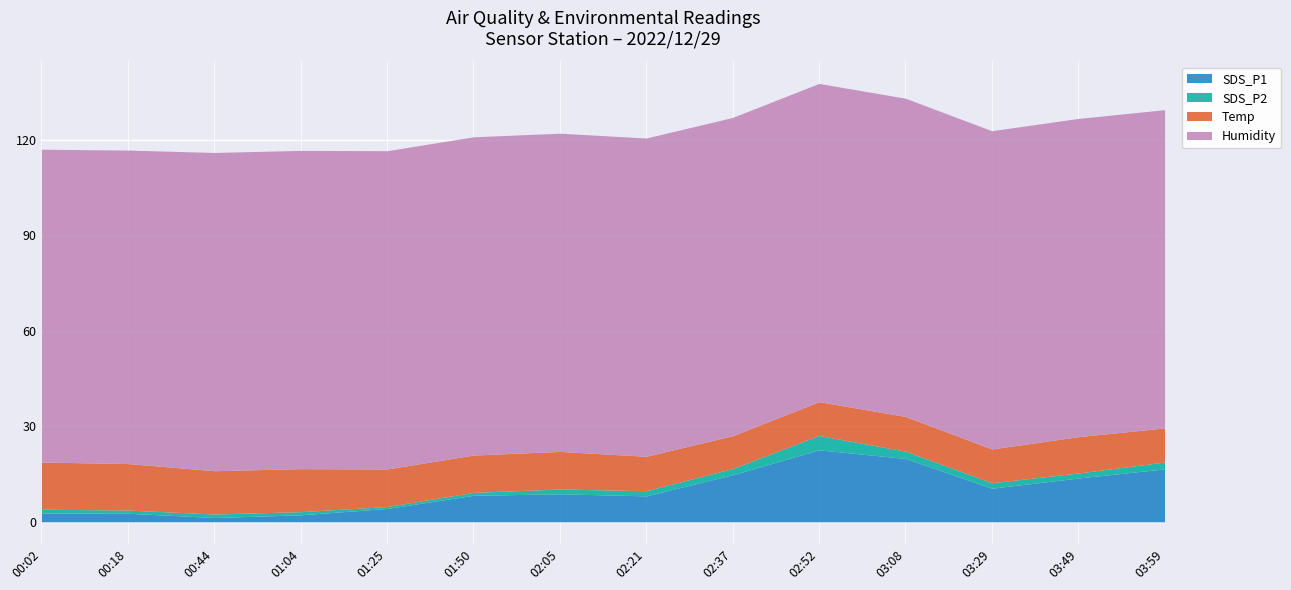

At which label does SDS_P2 first exceed 1?

00:02